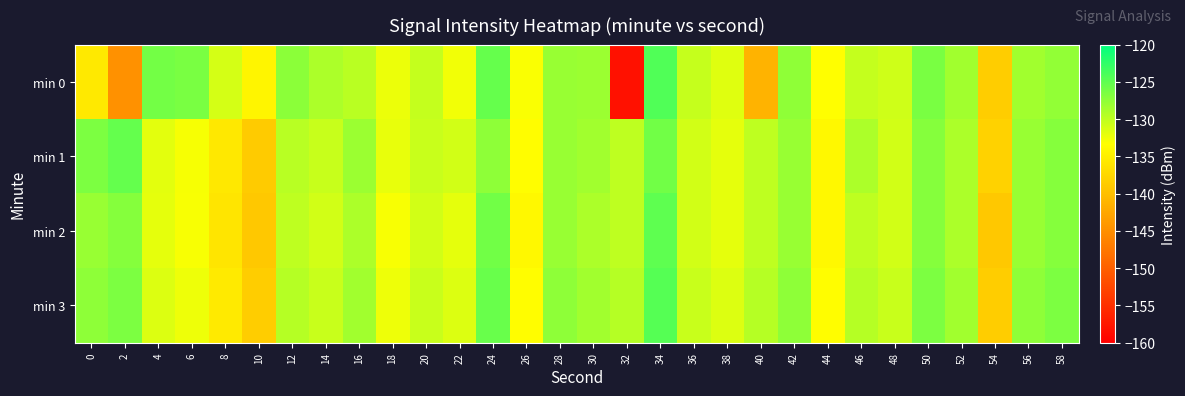

List the series in order of their peak value, lowest first.

min 1, min 2, min 3, min 0